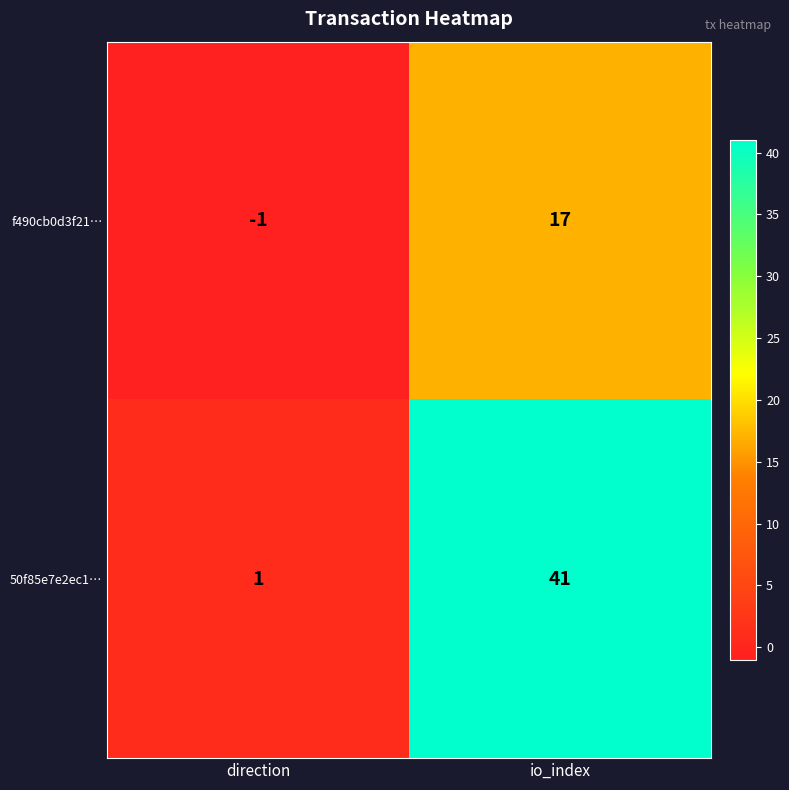

Which label corresponds to the largest value in the chart?

io_index